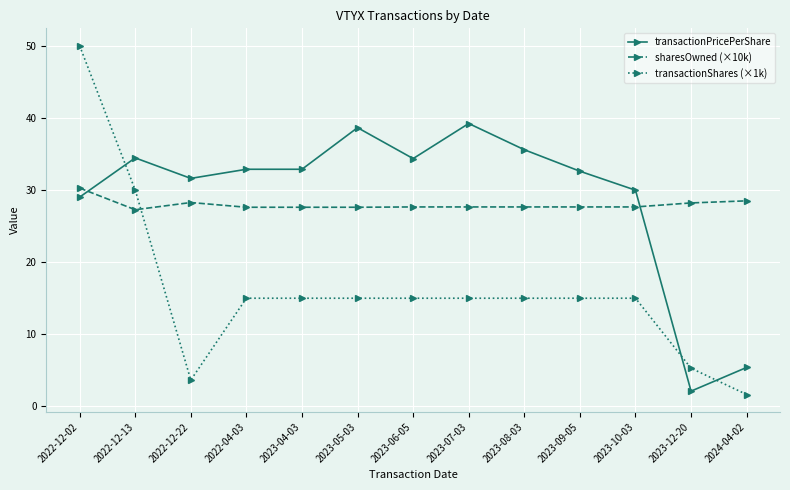

At which label is transactionPricePerShare closest to 20?

2022-12-02